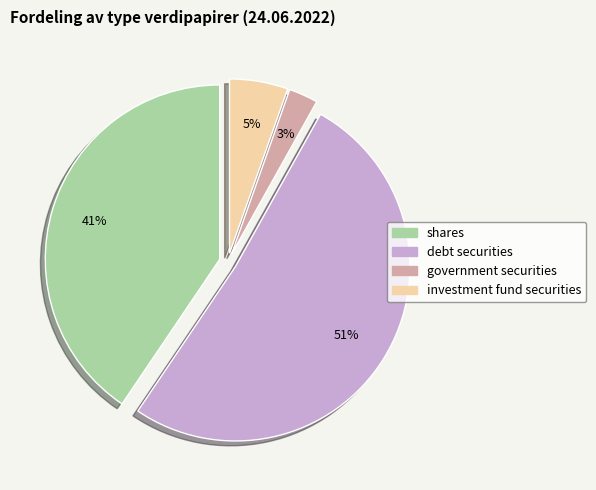

Count the number of slices in the pie.

4